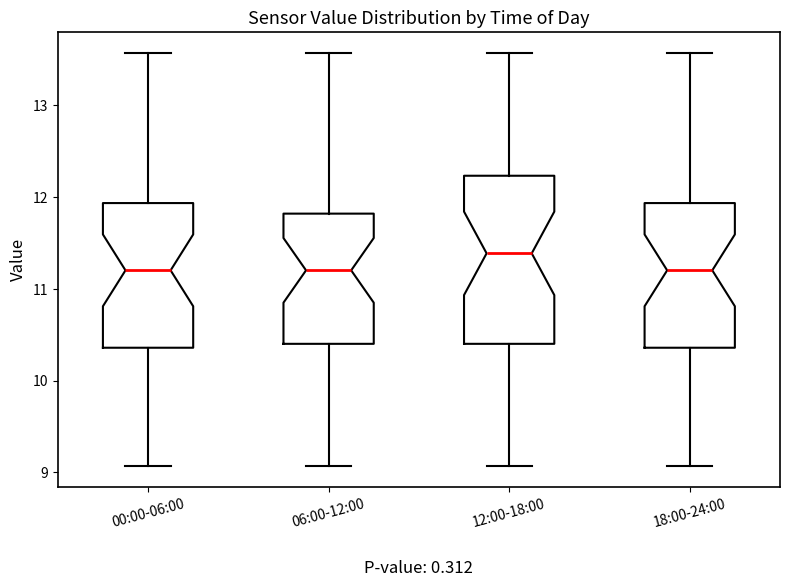

Reading left to right, read every box against the y-axis: the position of its median line, the range the box covers, and the ends of its whiskers. The values are not printed on the chart, so give them approximately, as read against the axis.

00:00-06:00: median 11.2, box 10.4 to 11.9, whiskers 9.1 to 13.6
06:00-12:00: median 11.2, box 10.4 to 11.8, whiskers 9.1 to 13.6
12:00-18:00: median 11.4, box 10.4 to 12.2, whiskers 9.1 to 13.6
18:00-24:00: median 11.2, box 10.4 to 11.9, whiskers 9.1 to 13.6